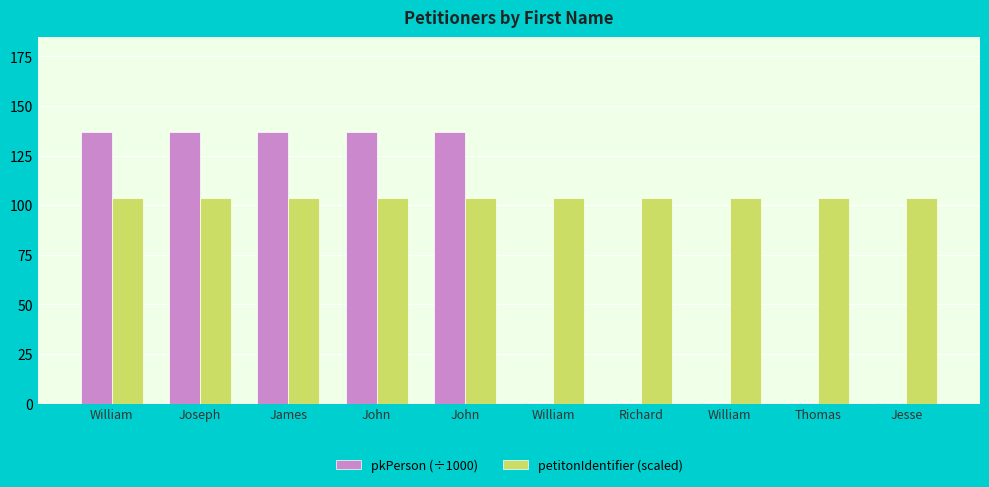

What are all the series names shown in the legend?

pkPerson (÷1000), petitonIdentifier (scaled)